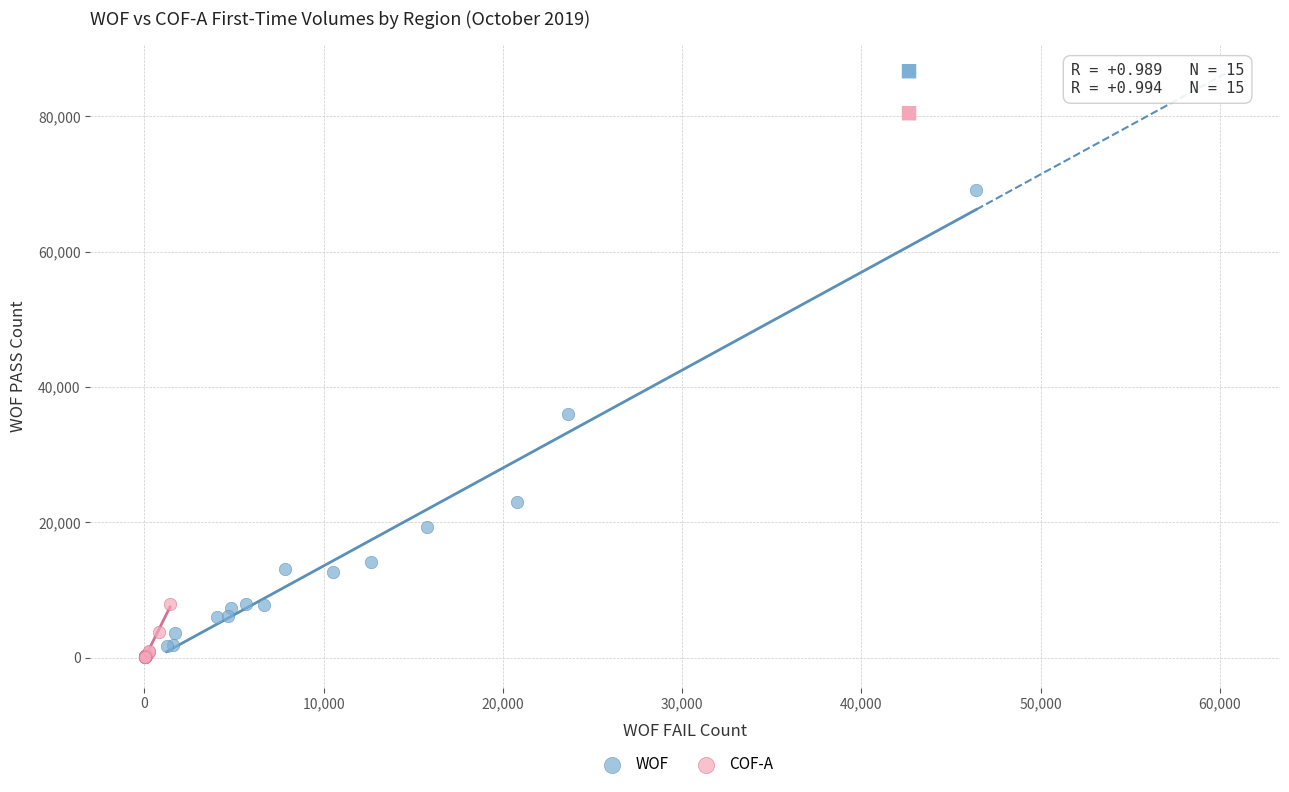

Which series reaches the maximum Y coordinate?

WOF